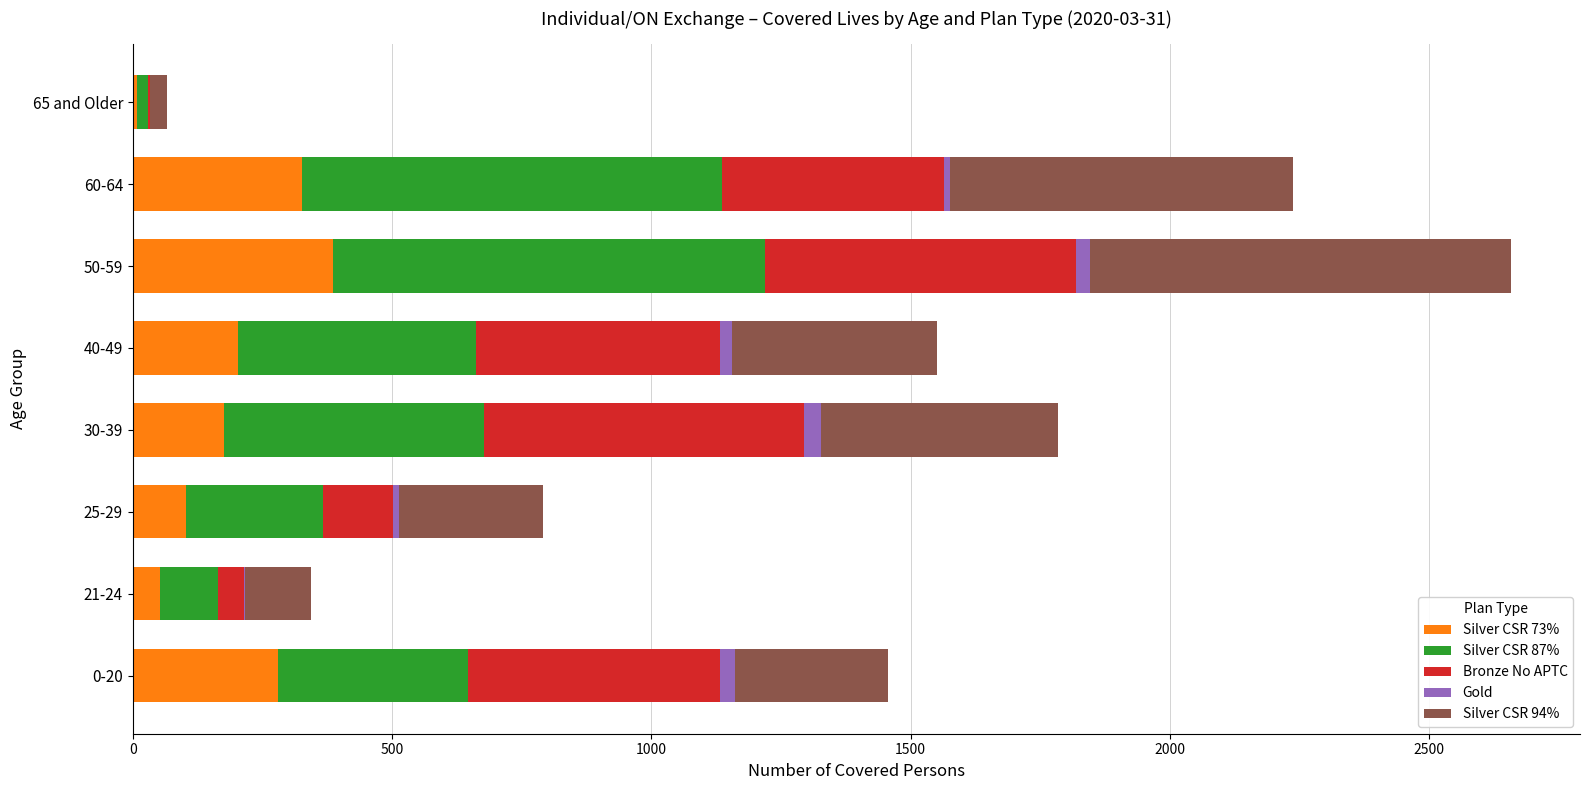

At which label does Silver CSR 73% reach its peak?

50-59